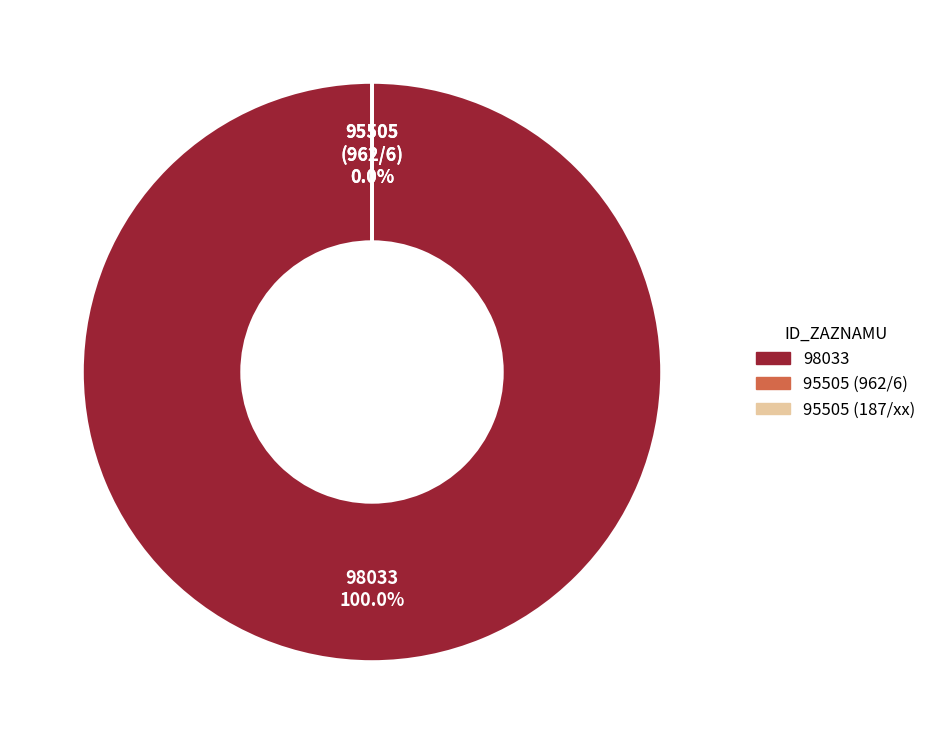

Which category accounts for the majority?

98033